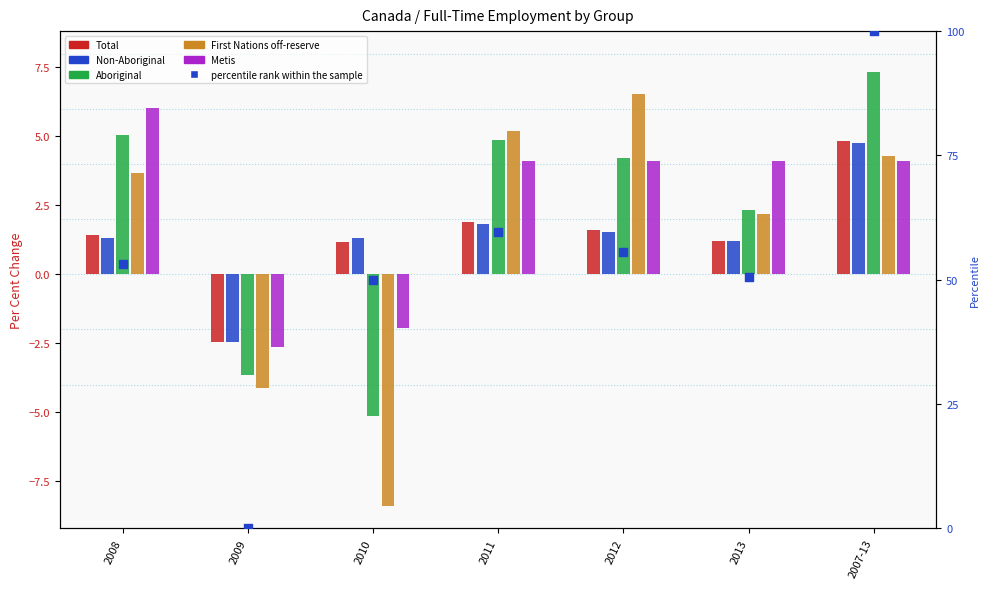

What are all the series names shown in the legend?

Total, Non-Aboriginal, Aboriginal, First Nations off-reserve, Metis, percentile rank within the sample